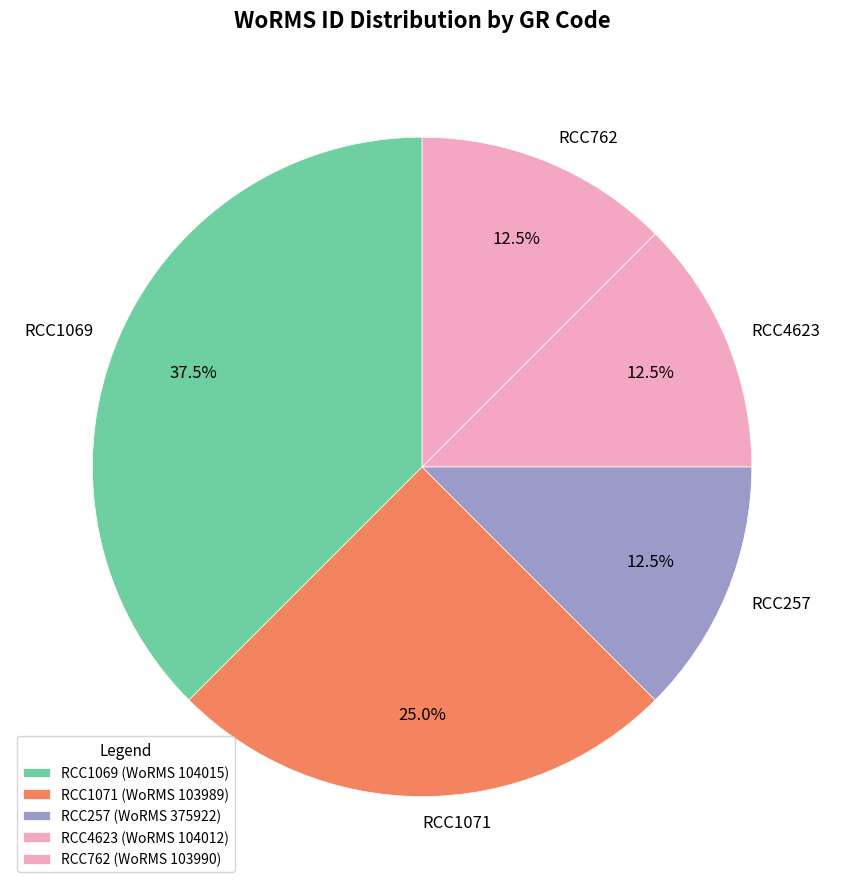

To the nearest percent, what percentage of the pie is RCC1071?

25%